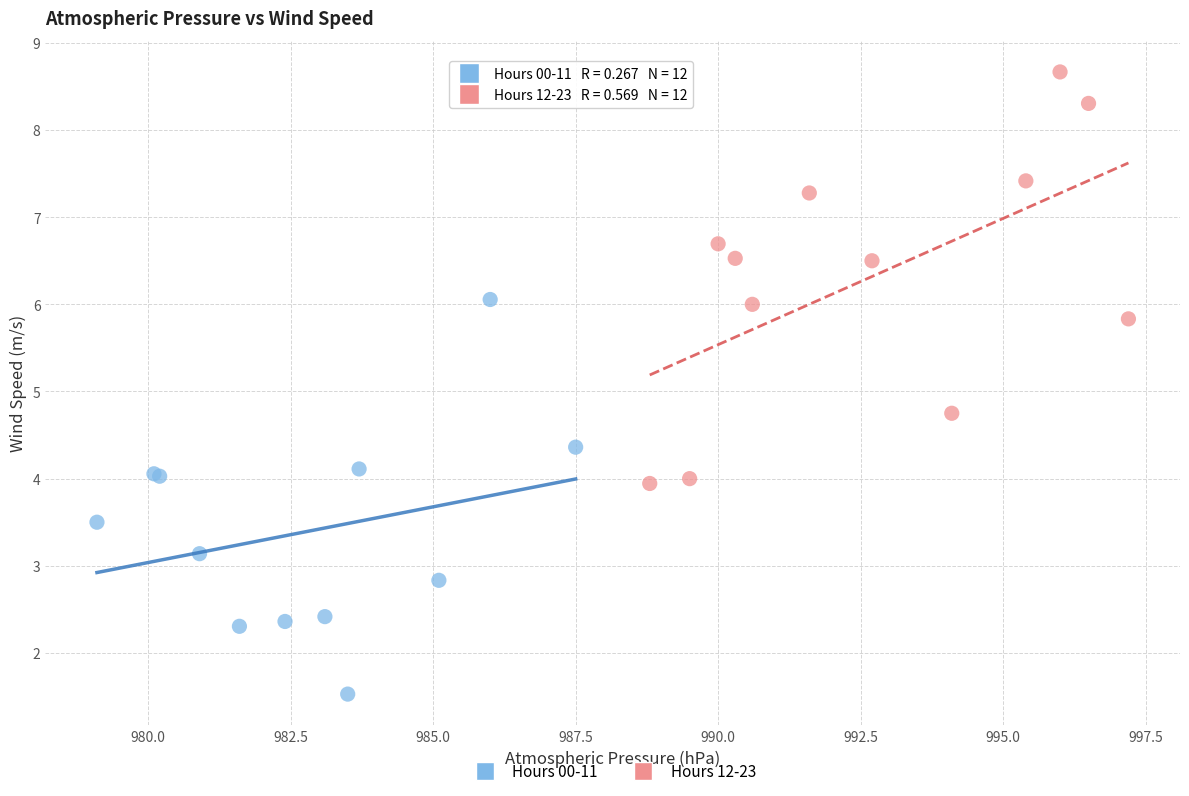

What are all the series names shown in the legend?

Hours 00-11, Hours 12-23